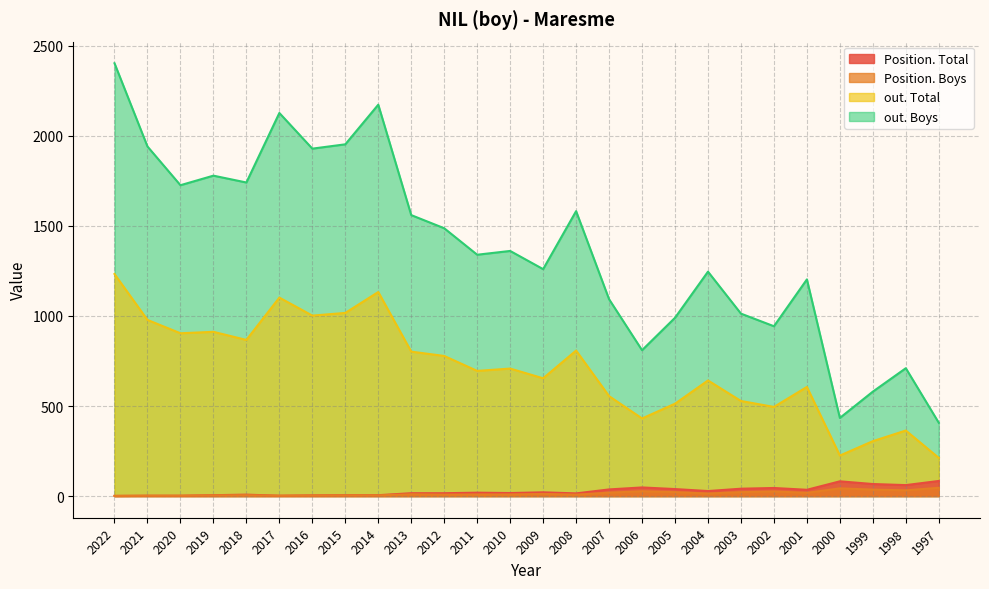

Reading left to right, transcribe all the data shown in this chart.

Position. Total: 1	2	2	5	8	2	4	5	5	16	16	19	17	21	15	37	48	39	28	41	45	35	82	67	61	84
Position. Boys: 1	2	2	4	5	2	3	4	4	10	8	9	9	12	8	19	27	22	14	22	26	18	43	36	32	46
out. Total: 1233	978	904	912	867	1102	1002	1017	1133	802	778	695	708	654	808	555	431	513	642	528	495	606	225	305	364	212
out. Boys: 2403	1941	1726	1779	1741	2127	1929	1953	2173	1560	1487	1340	1361	1260	1582	1093	810	990	1246	1013	943	1203	434	580	710	407